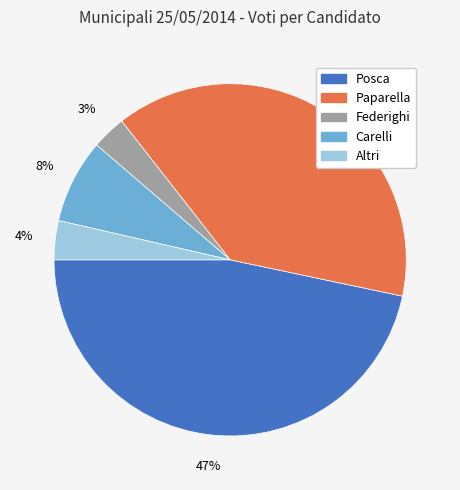

Which slice is the largest?

Posca